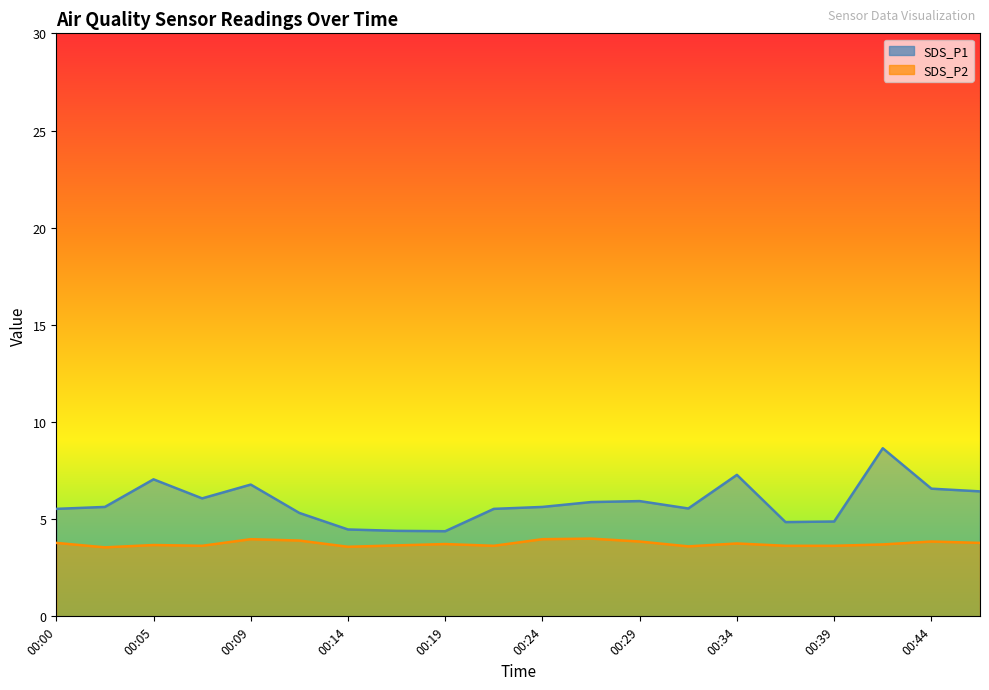

At how many categories does at least one series exceed 5?

15